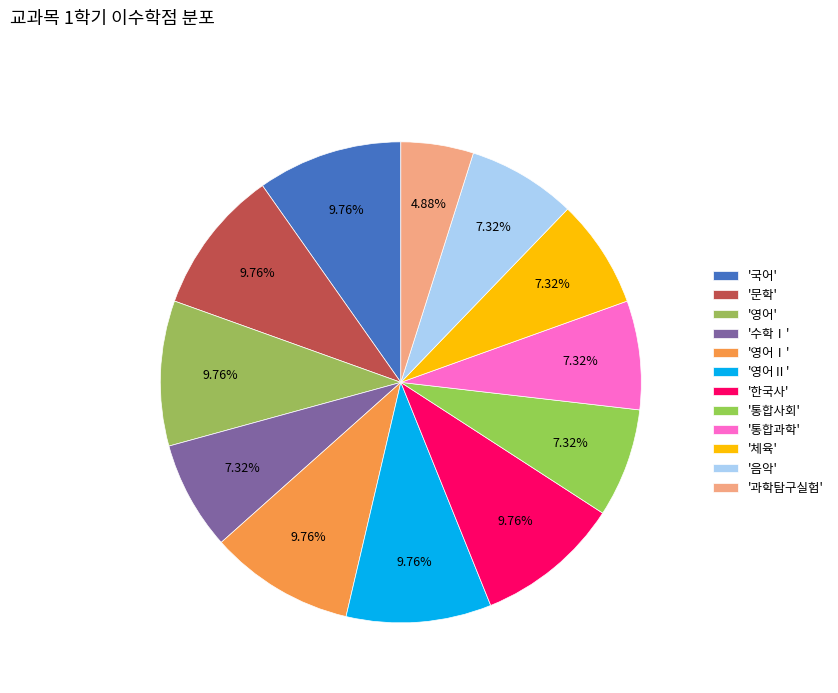

Rank the categories by value from highest to lowest.

국어, 문학, 영어, 영어Ⅰ, 영어Ⅱ, 한국사, 수학Ⅰ, 통합사회, 통합과학, 체육, 음악, 과학탐구실험